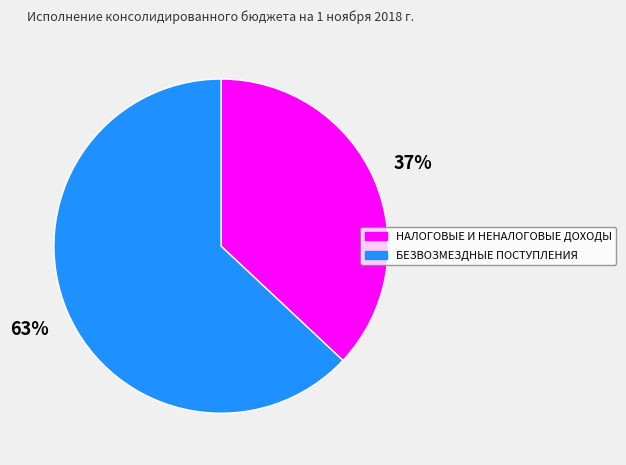

Count the number of slices in the pie.

2